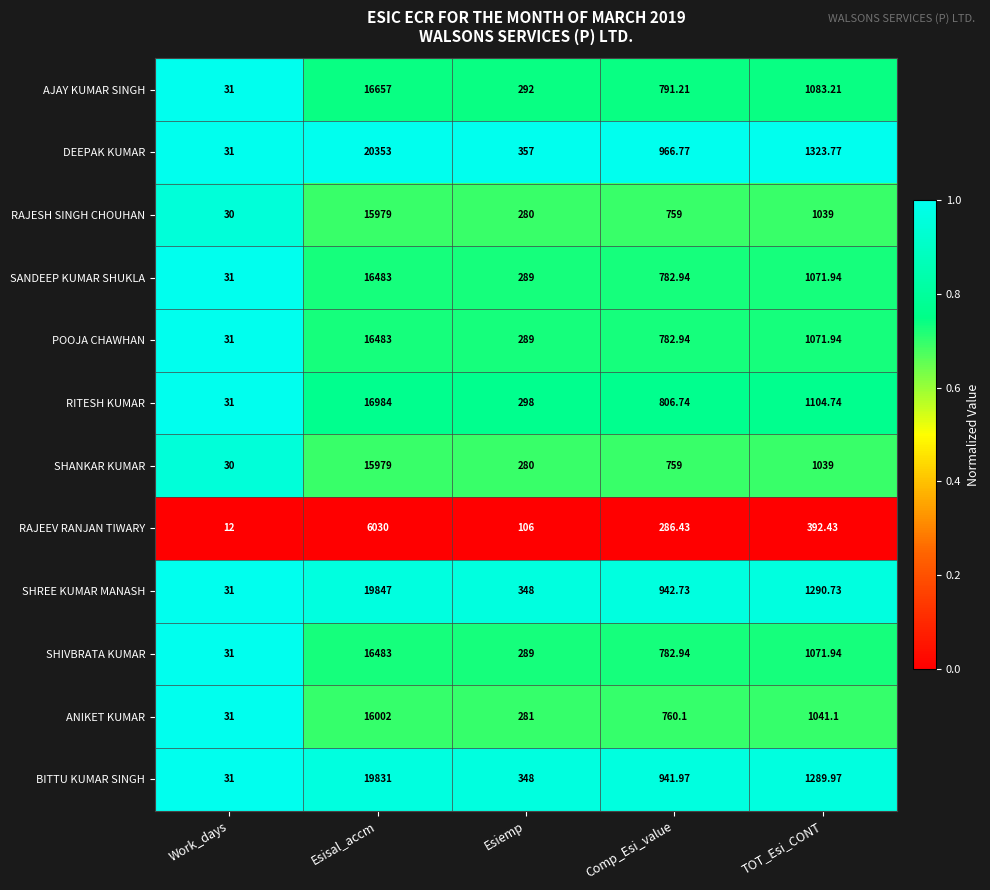

At which label does RAJESH SINGH CHOUHAN first exceed 759?

Esisal_accm